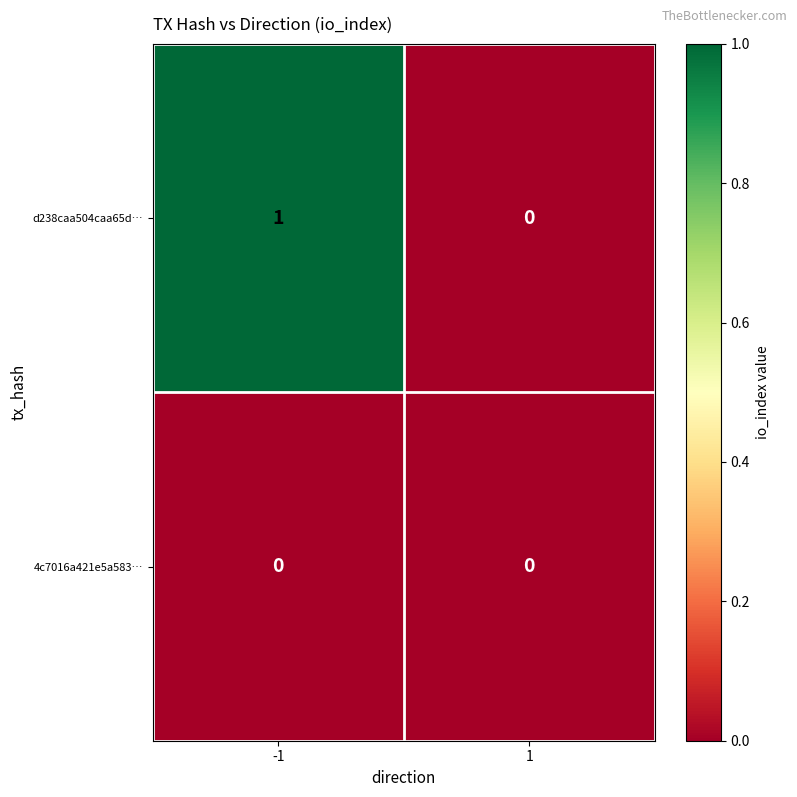

Rank the categories by d238caa504caa65d… value from highest to lowest.

-1, 1